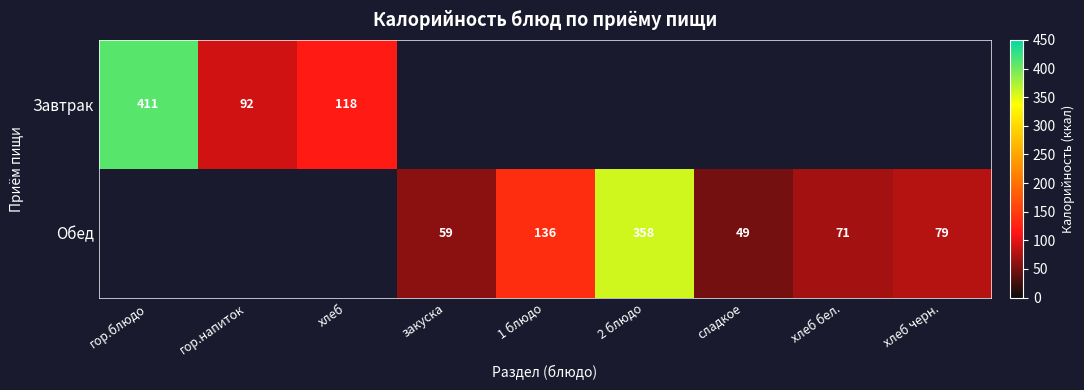

Is the value of Завтрак at гор.напиток greater than the value of Обед at хлеб бел.?

Yes